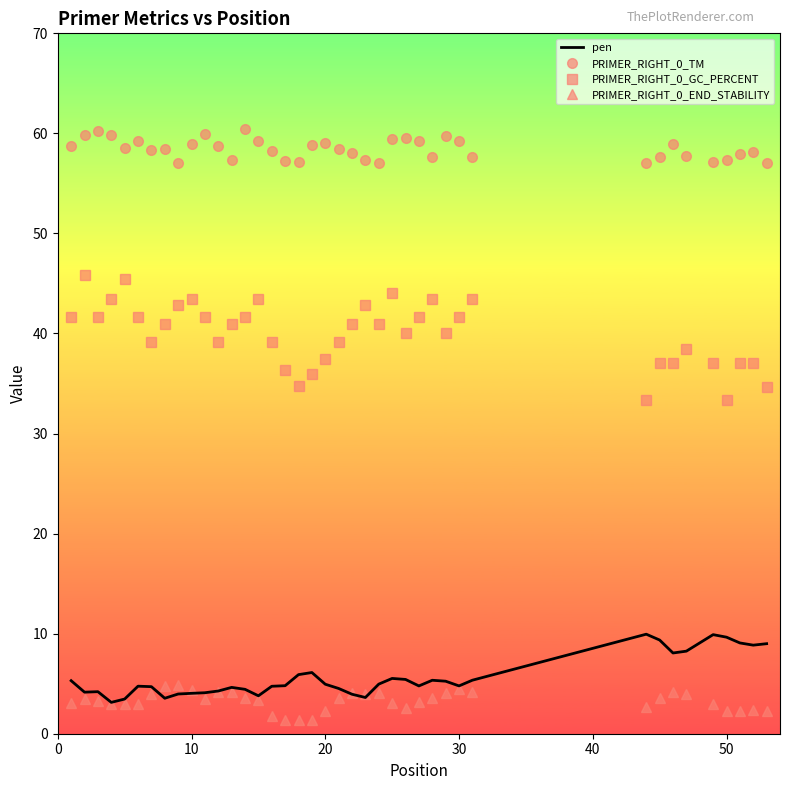

Which series has the widest spread of values?

PRIMER_RIGHT_0_GC_PERCENT